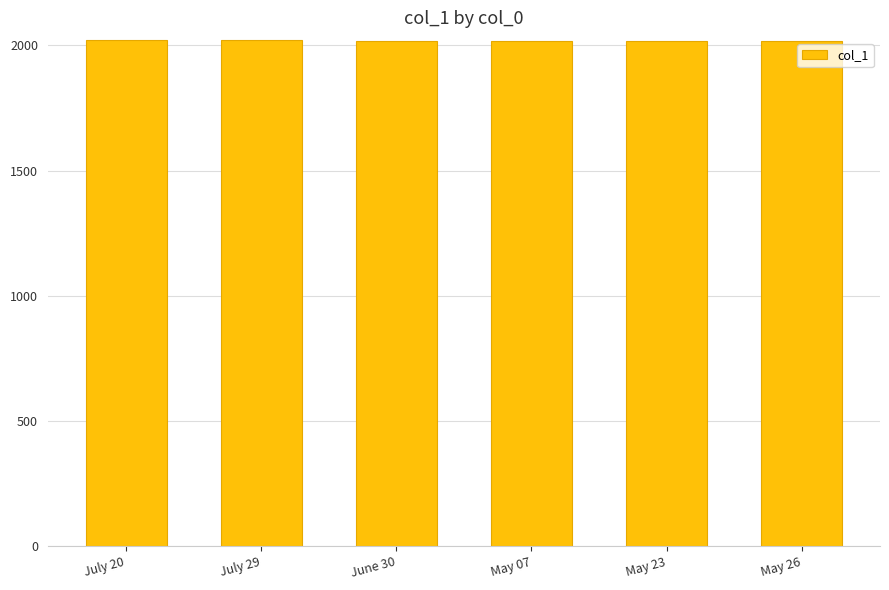

Approximately how many times larger is the value at June 30 compared to May 26?

1.0